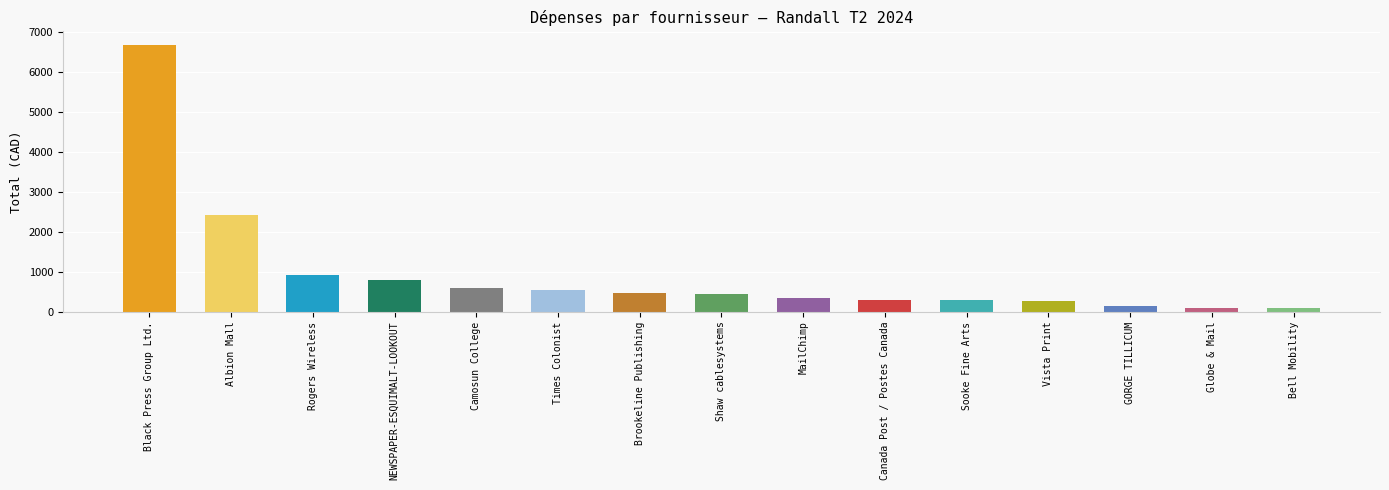

The chart shows a value of 150.0 at GORGE TILLICUM. True or false?

True